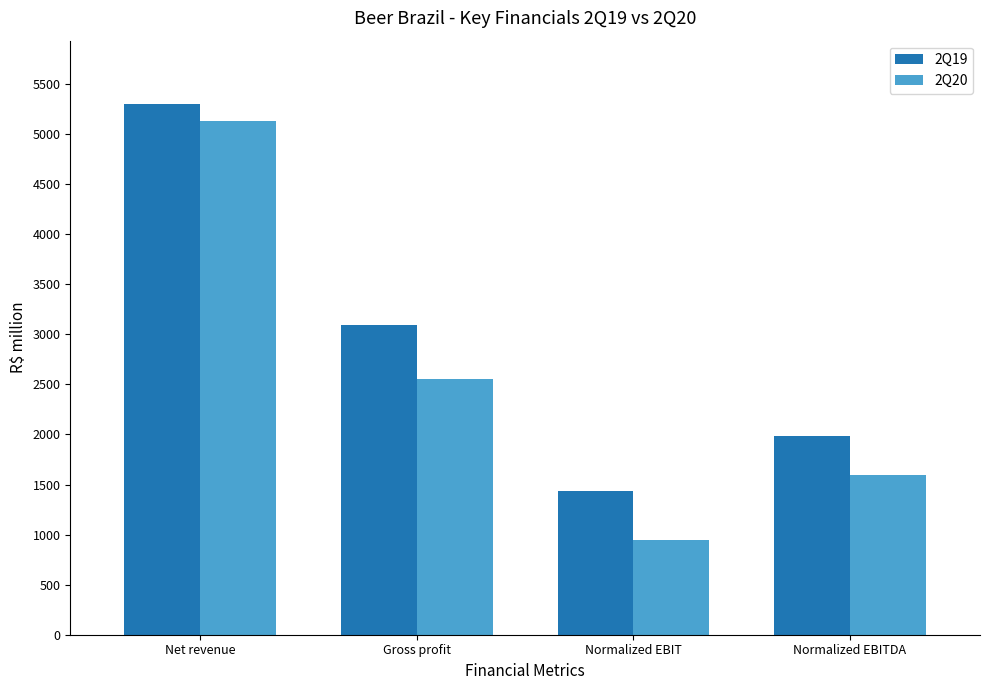

Which series has the largest total across all categories?

2Q19